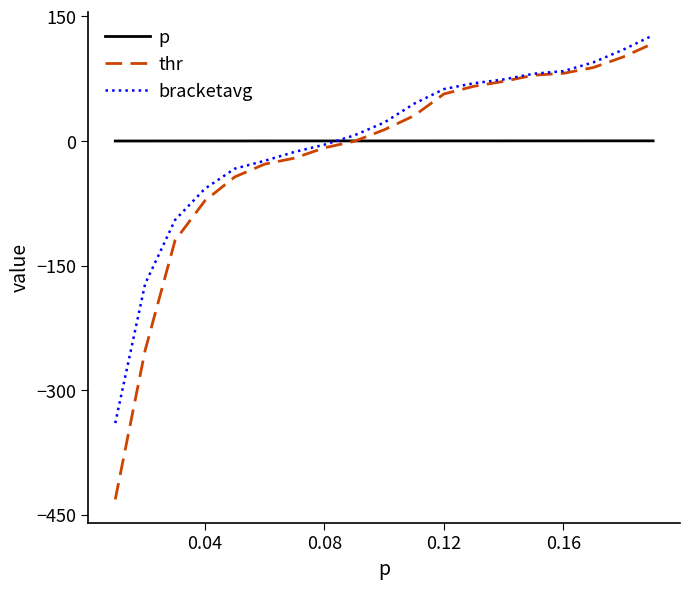

Which series has the widest spread of values?

thr